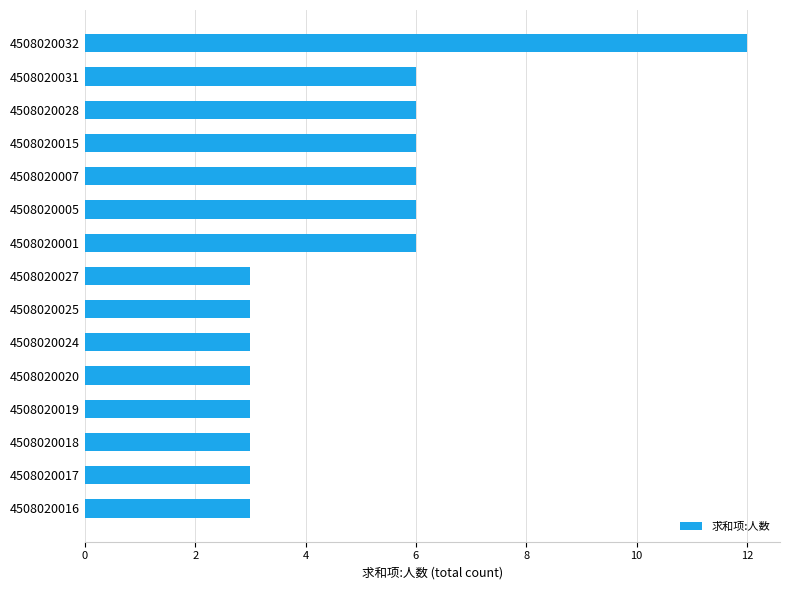

What is the ratio of the value at 4508020024 to the value at 4508020019?

1.0